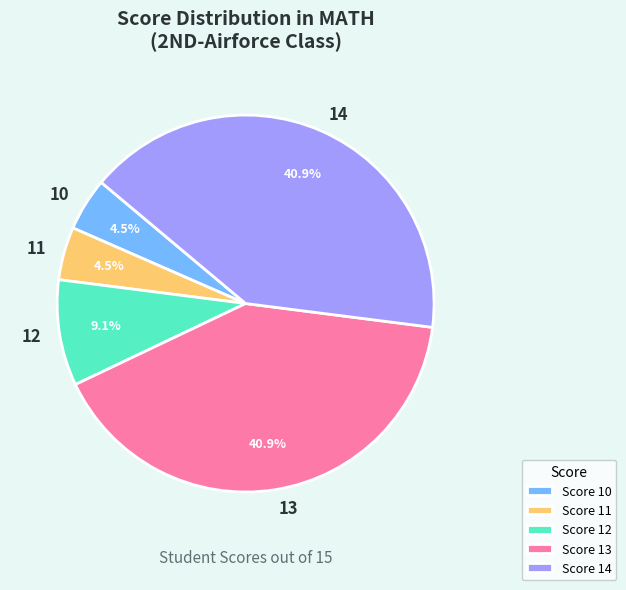

Is there any slice that represents more than half of the pie?

No